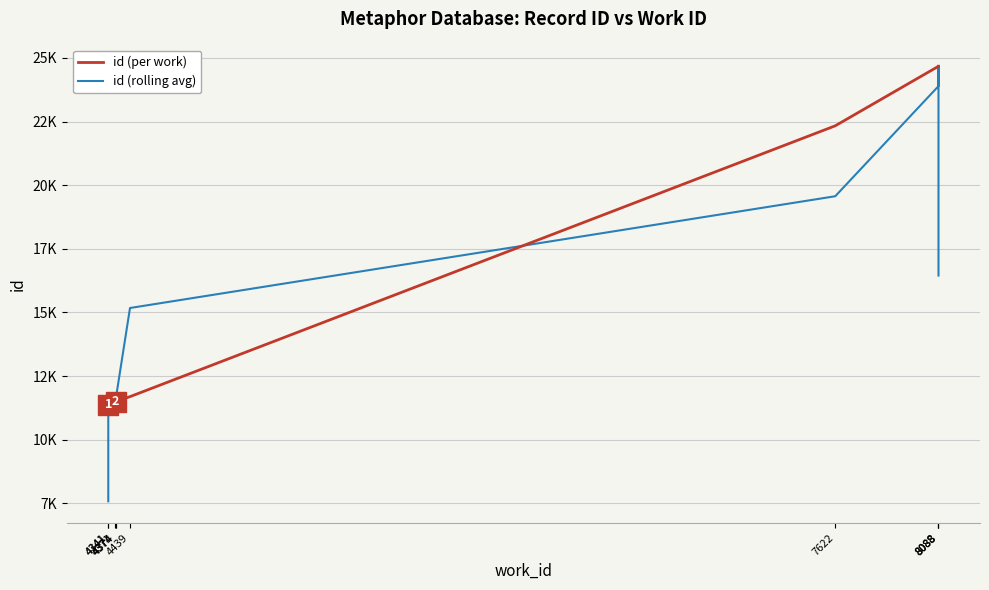

Is the value of id (rolling avg) at 8088 greater than the value of id (per work) at 8088?

No